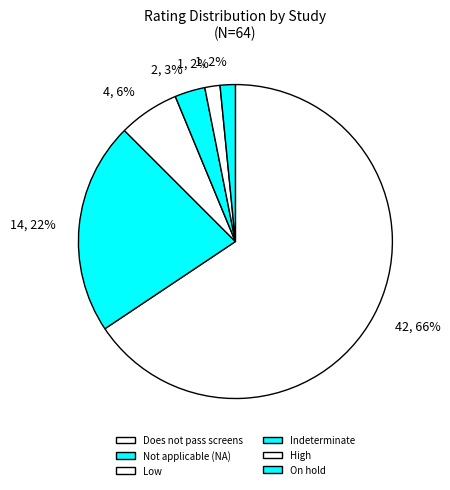

Which category has the smallest portion of the pie?

High